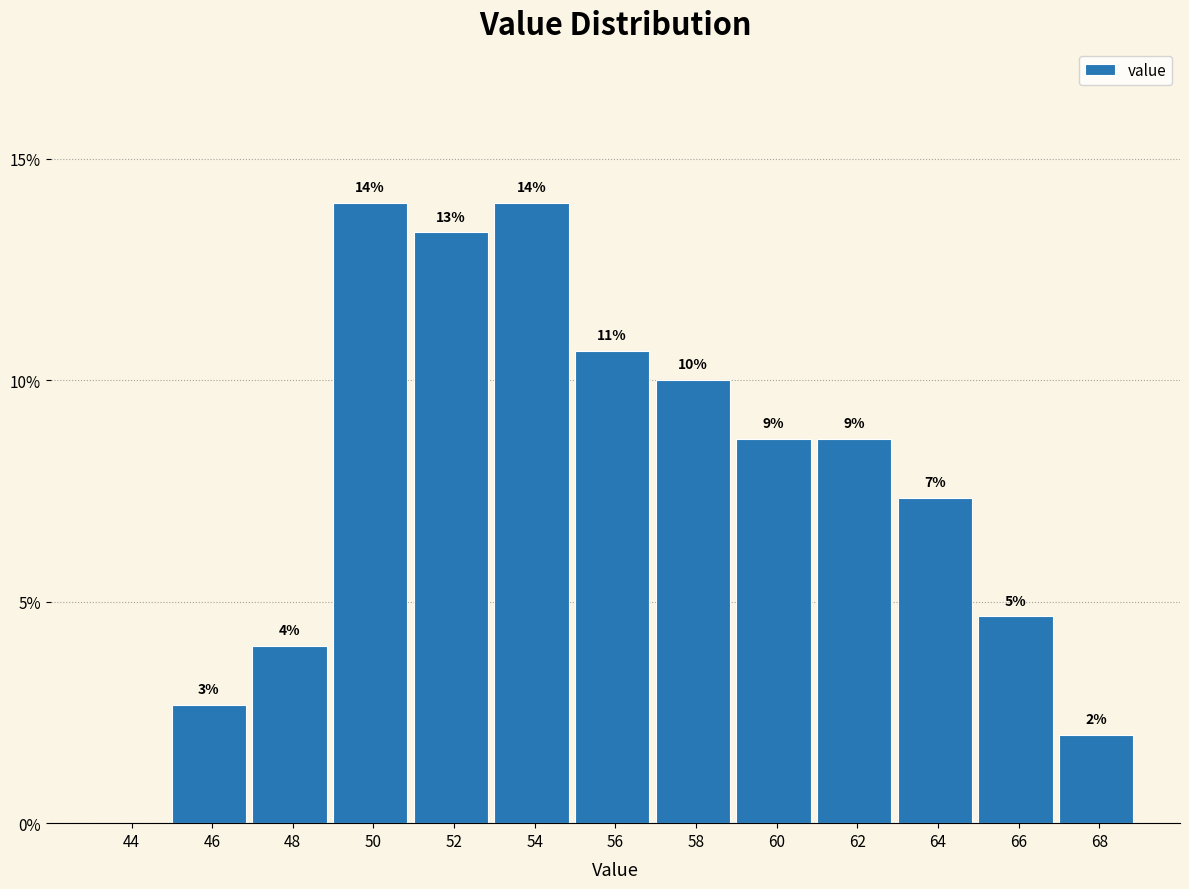

Are the bars horizontal?

No